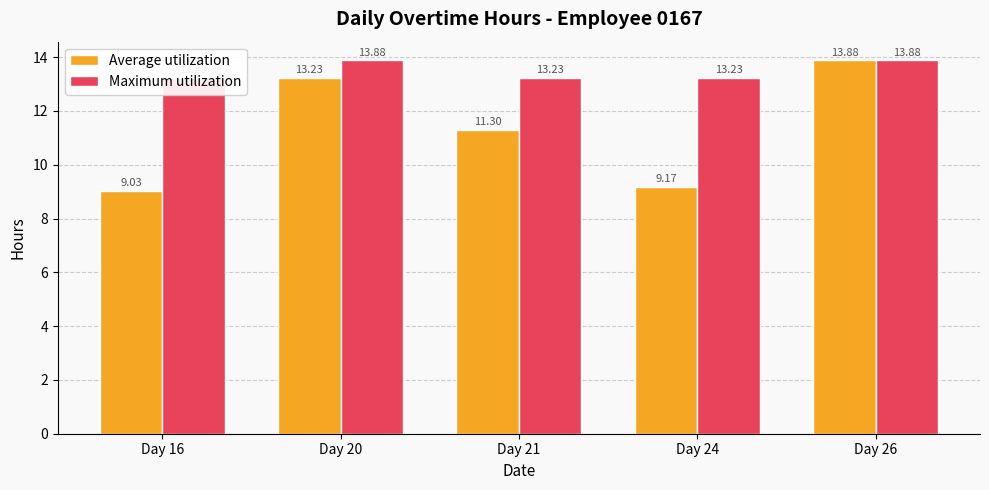

True or false: Maximum utilization has a value of 13.2 at Day 16.

True